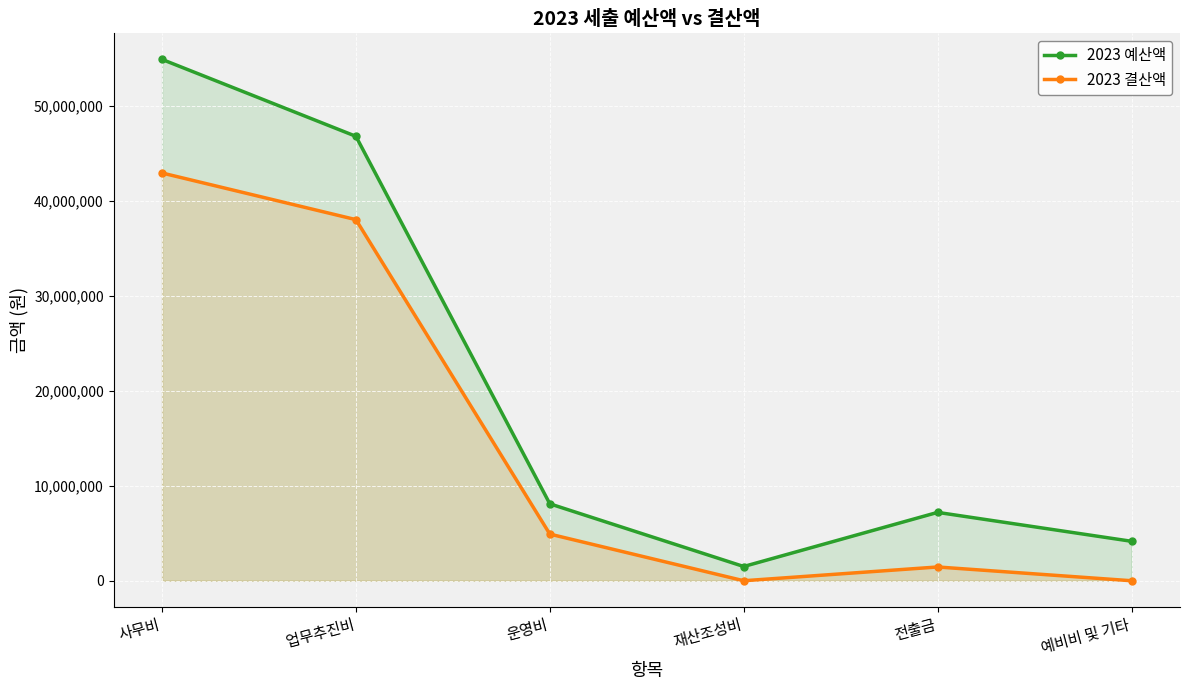

Which series changed the most between 업무추진비 and 전출금?

2023 예산액